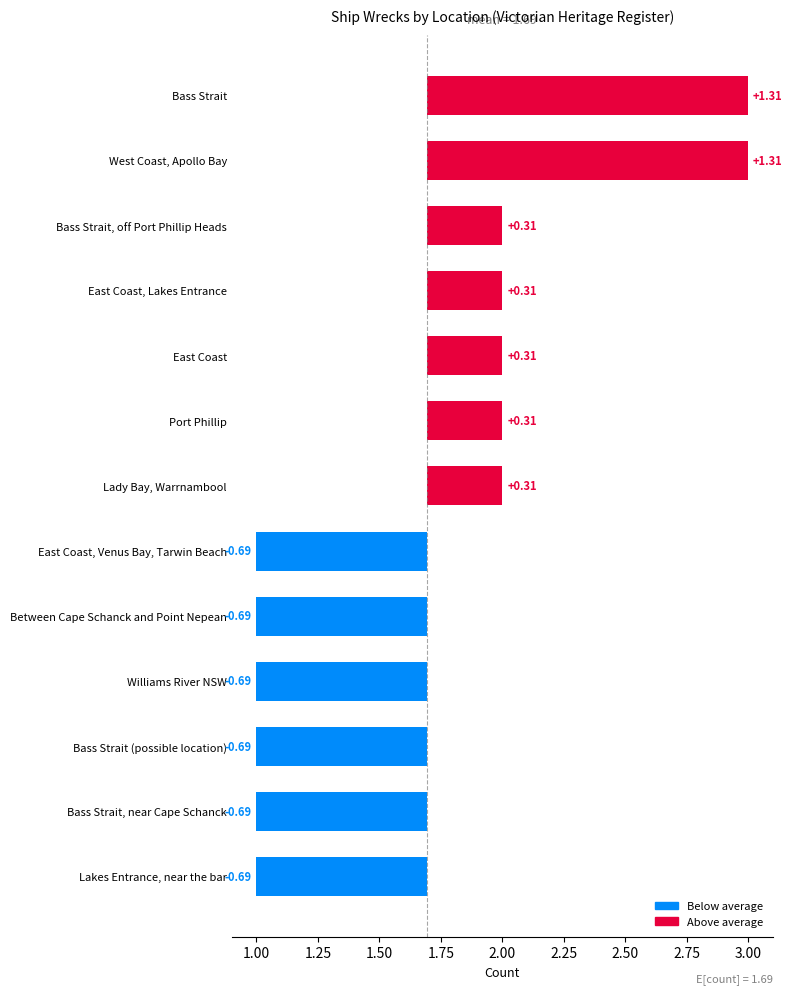

How many data points are less than 2?

6